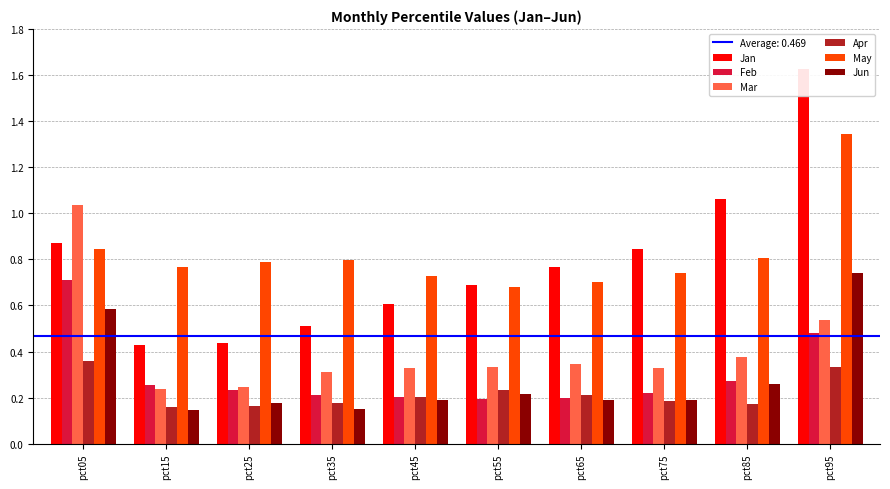

What is the value of the Mar bar at the 8th from the left?

0.3